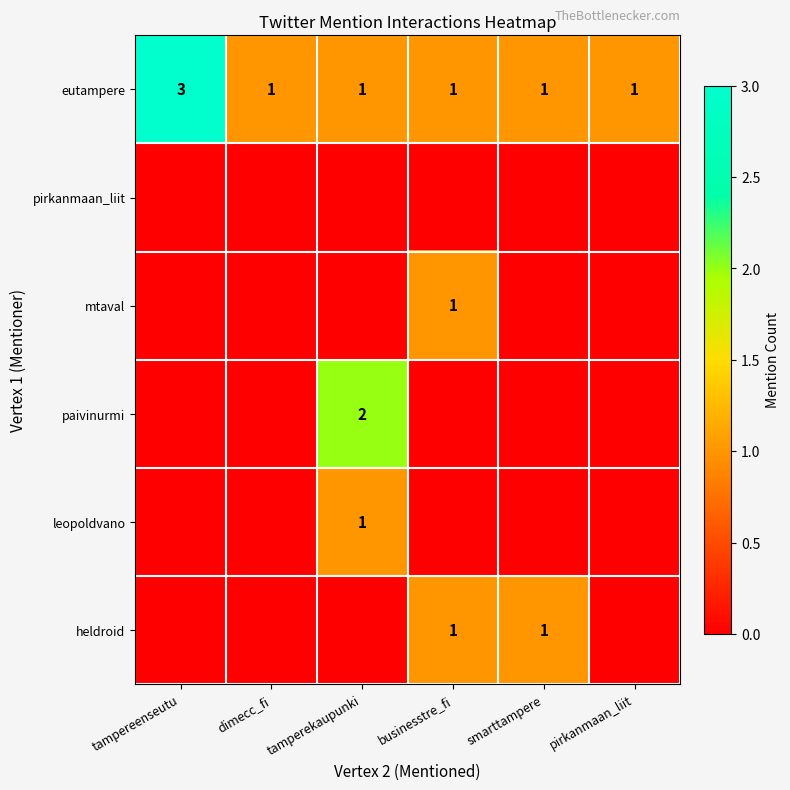

What is the difference between the highest and lowest values at dimecc_fi?

1